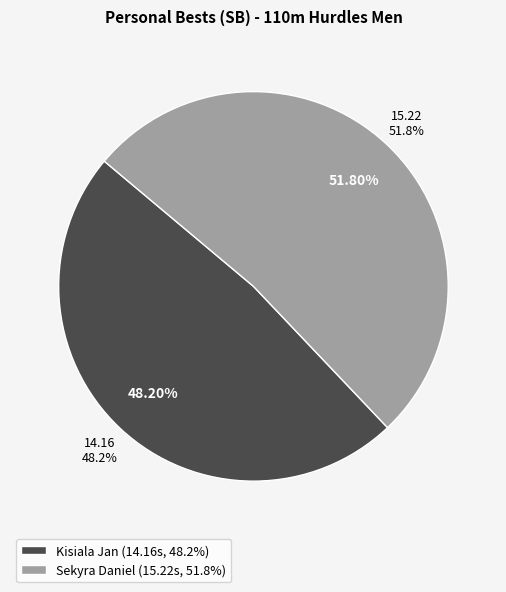

Rank the categories by value from highest to lowest.

Sekyra Daniel, Kisiala Jan